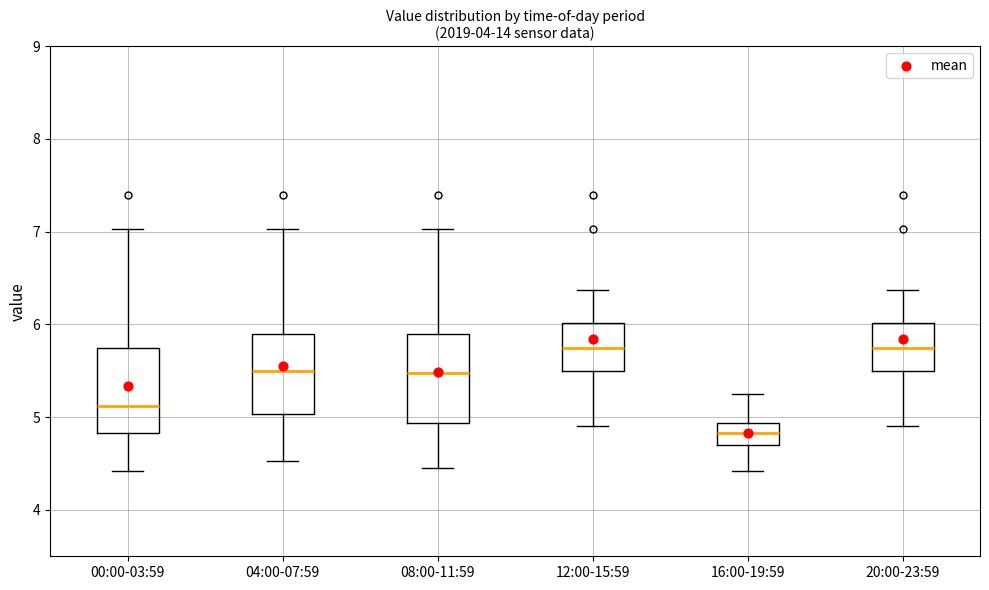

Reading left to right, read every box against the y-axis: the position of its median line, the range the box covers, and the ends of its whiskers. The values are not printed on the chart, so give them approximately, as read against the axis.

00:00-03:59: median 5.1, box 4.8 to 5.8, whiskers 4.4 to 7.0
04:00-07:59: median 5.5, box 5.0 to 5.9, whiskers 4.5 to 7.0
08:00-11:59: median 5.5, box 4.9 to 5.9, whiskers 4.5 to 7.0
12:00-15:59: median 5.8, box 5.5 to 6.0, whiskers 4.9 to 6.4
16:00-19:59: median 4.8, box 4.7 to 4.9, whiskers 4.4 to 5.3
20:00-23:59: median 5.8, box 5.5 to 6.0, whiskers 4.9 to 6.4